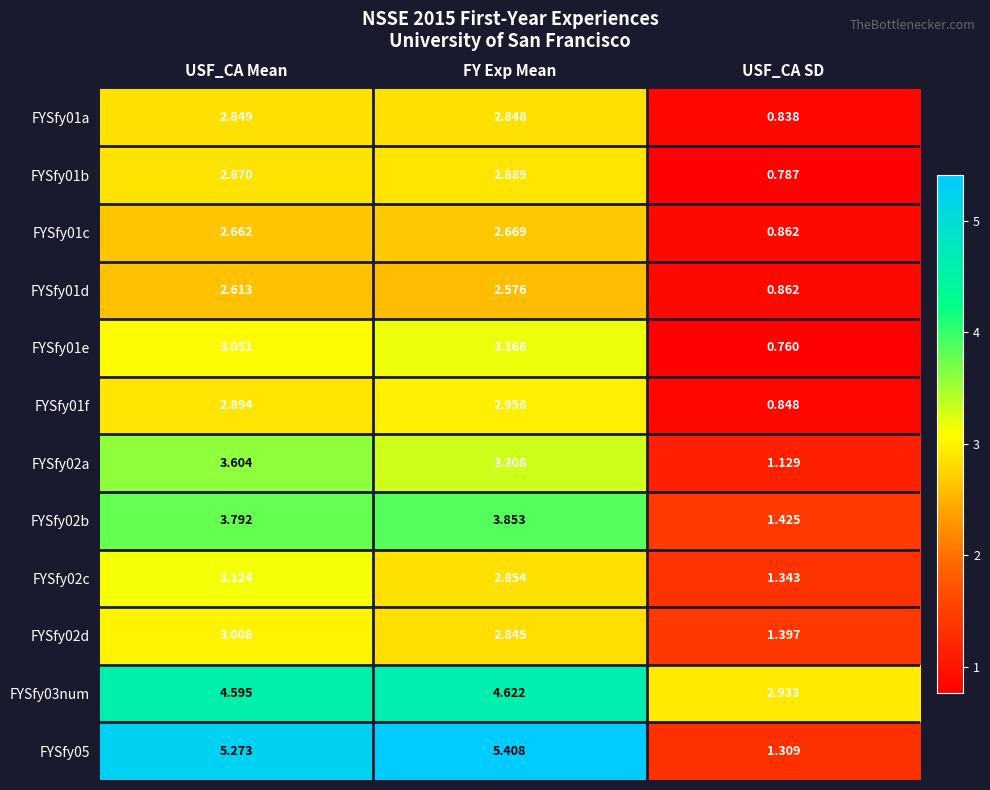

Which category has the lowest value across all series?

USF_CA SD